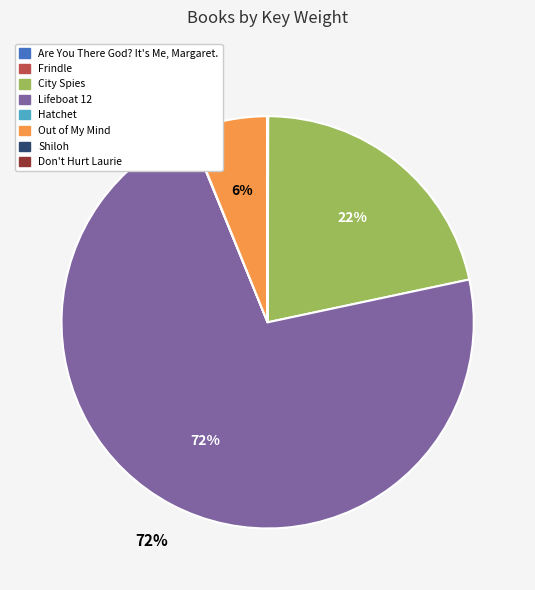

Is there any slice that represents more than half of the pie?

Yes